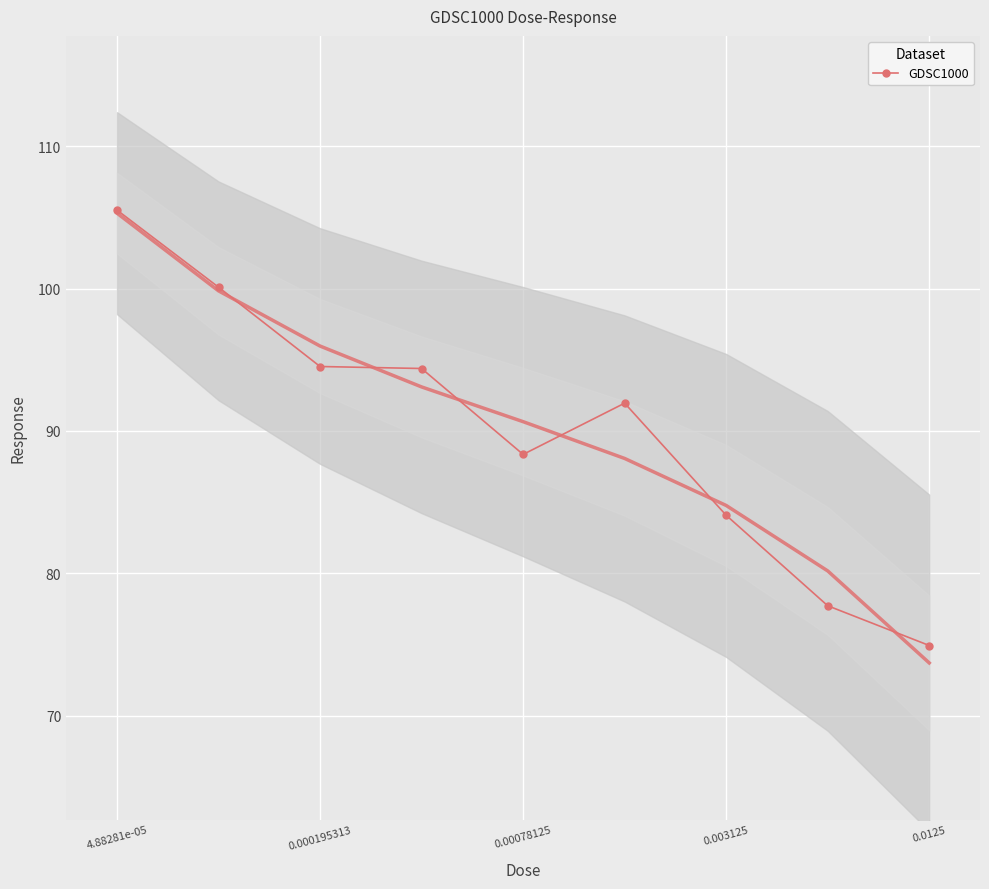

True or false: GDSC1000 has more than 0 interior local peaks.

True